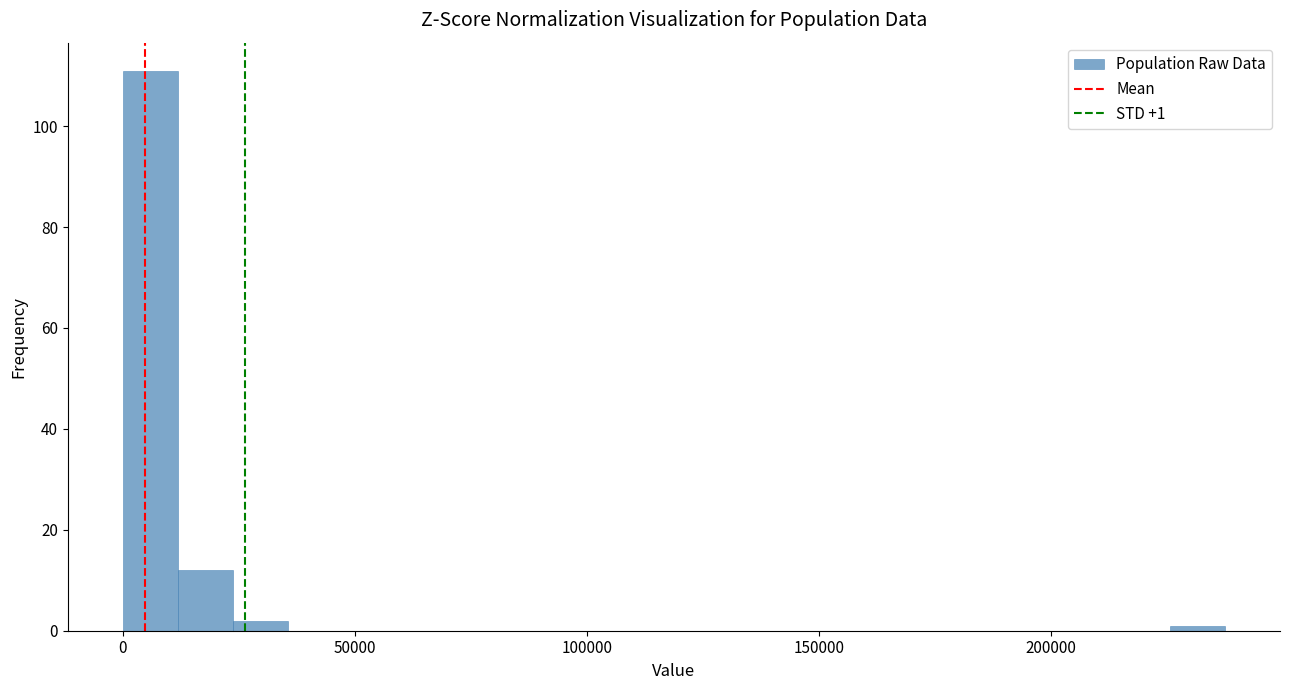

Read against the x-axis, roughly where is the centre of the tallest bar?

5000